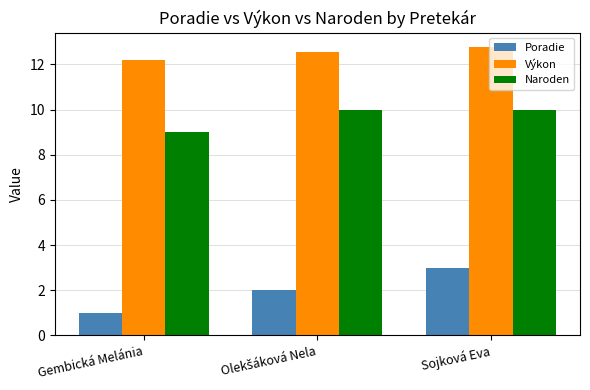

The value of Naroden at Sojková Eva is 13.8. True or false?

False